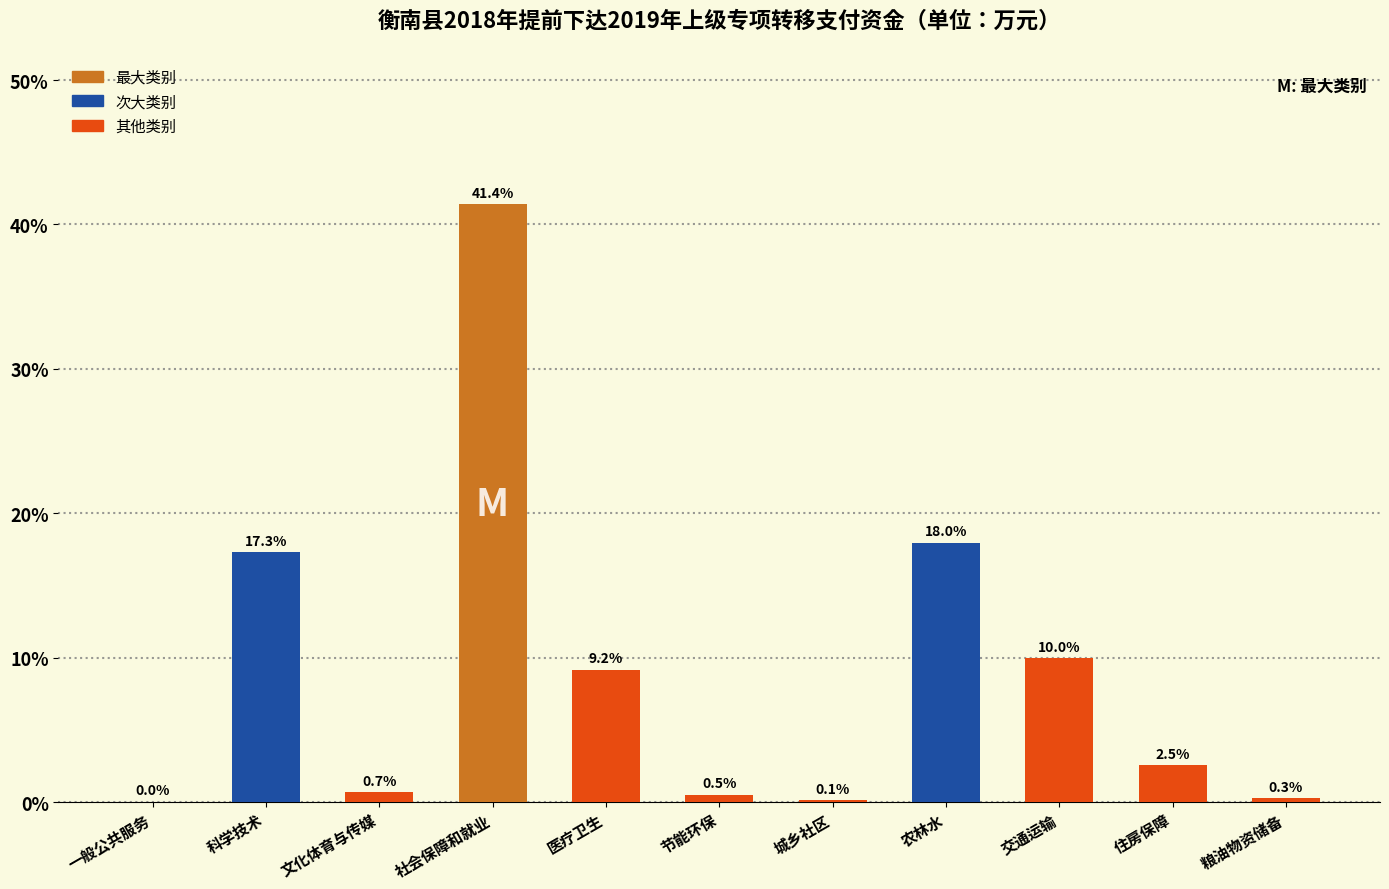

At which category does the chart reach its peak across all series?

社会保障和就业